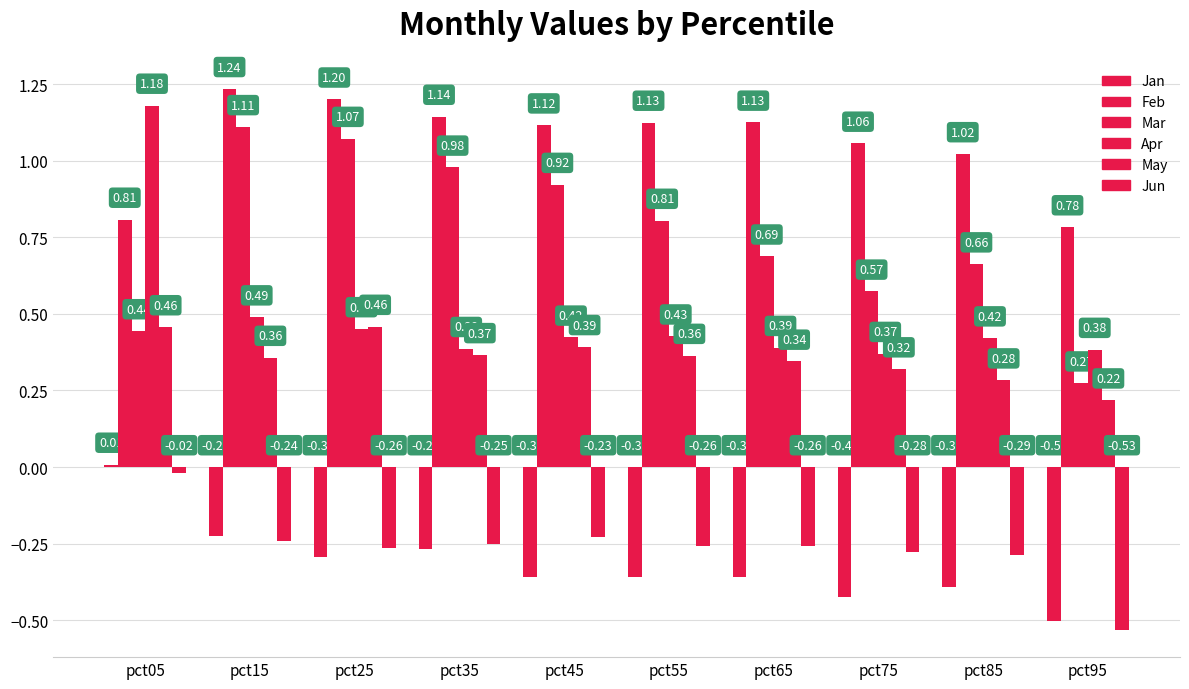

How many groups of bars are there?

10